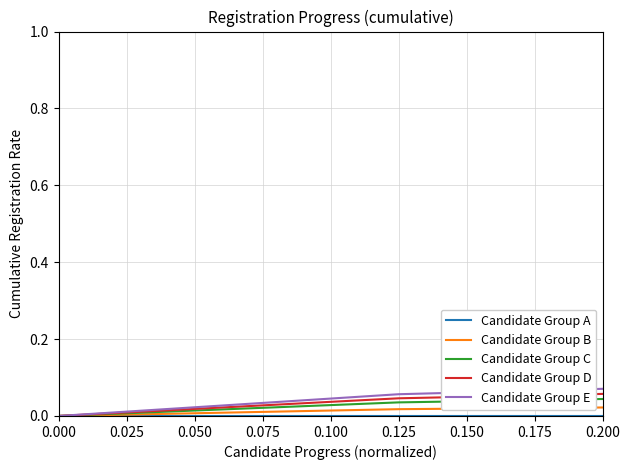

True or false: Candidate Group D has more than 2 interior local peaks.

False